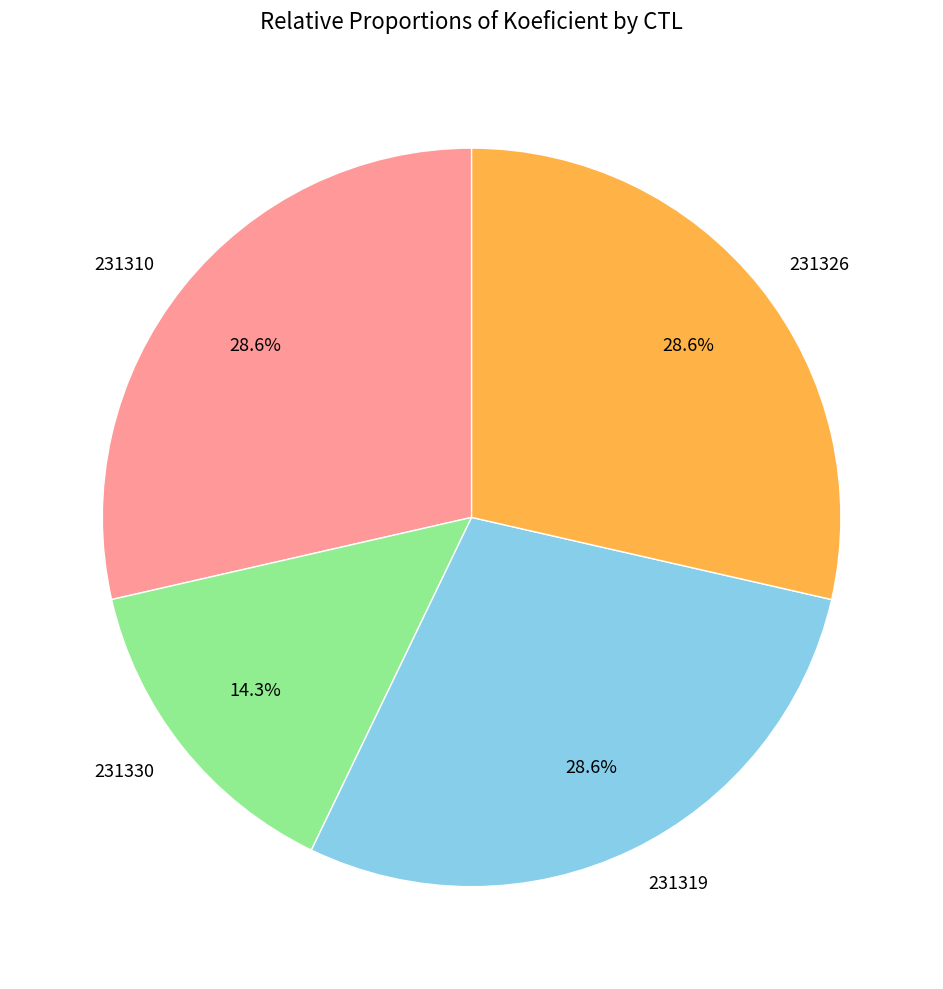

Approximately how many times larger is the value at 231330 compared to 231319?

0.5